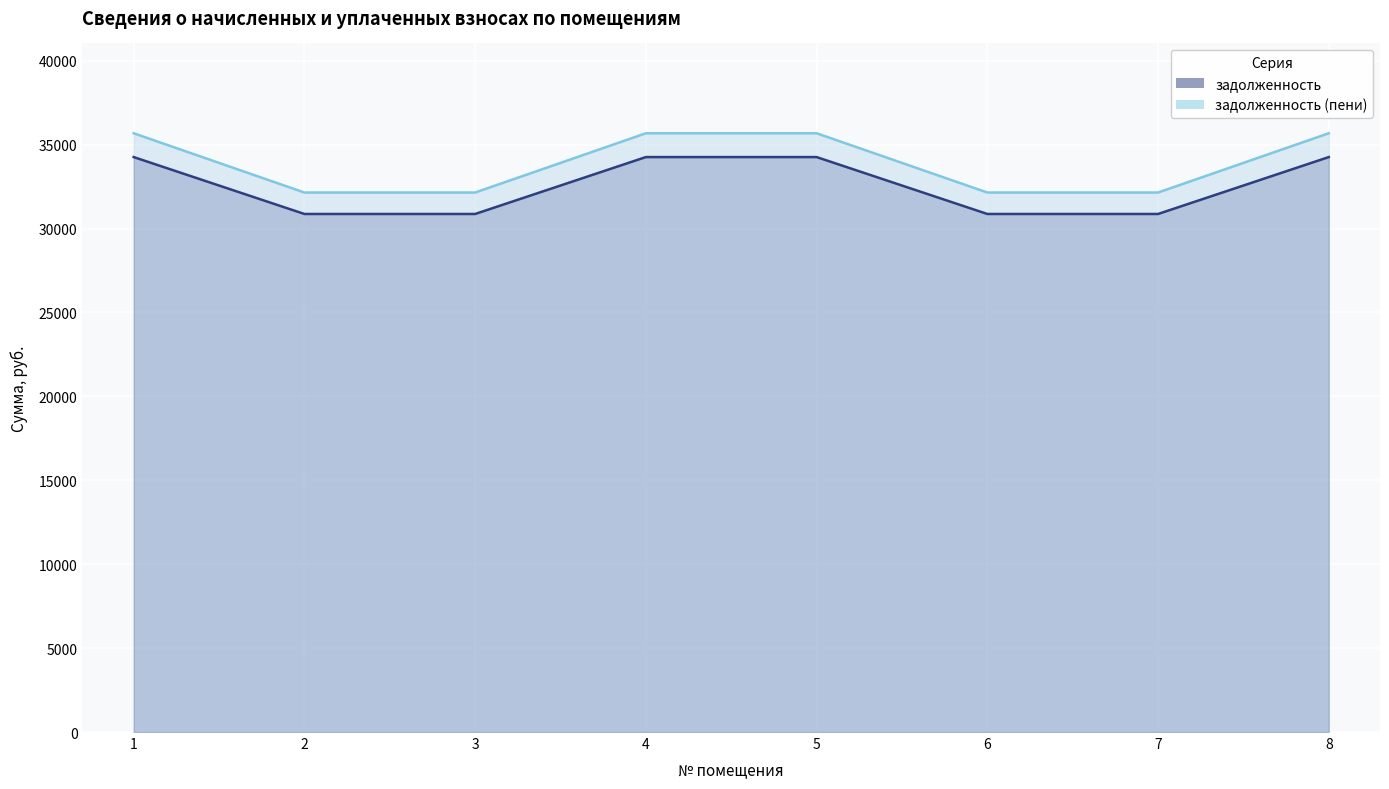

Rank the series at 8 from lowest to highest value.

задолженность (пени), задолженность